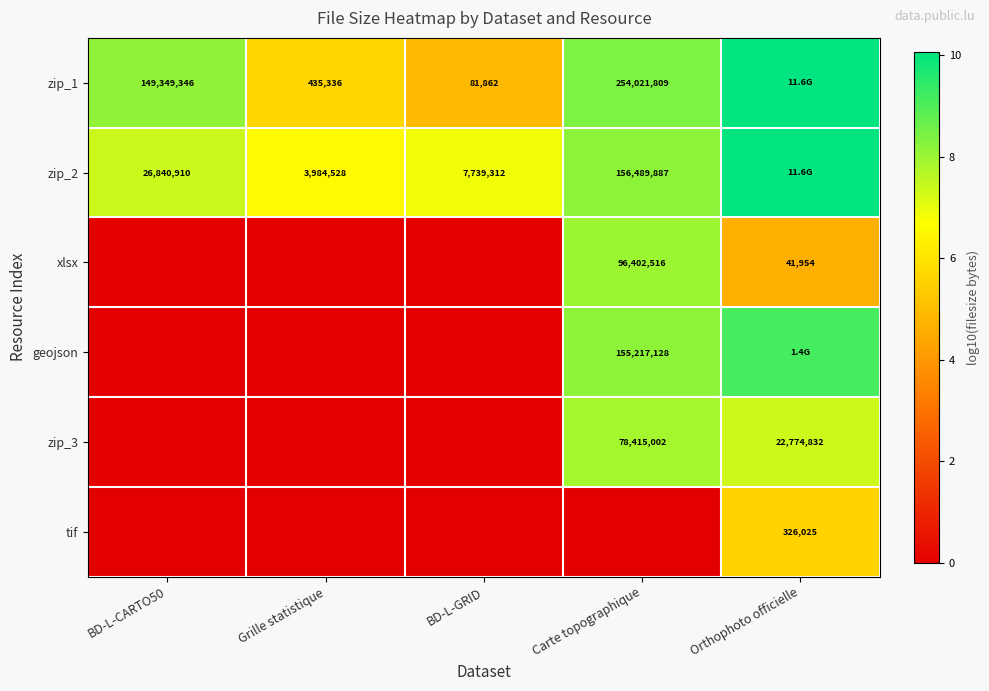

Is the value of geojson at Carte topographique greater than the value of zip_2 at Grille statistique?

Yes